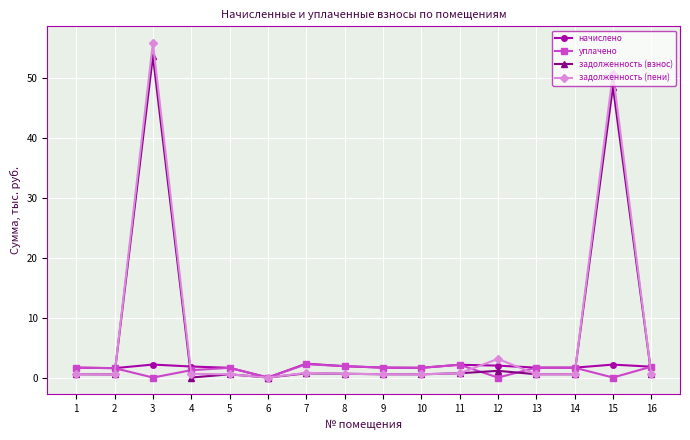

What is the difference between the second highest and second lowest values in the уплачено series?

2.1